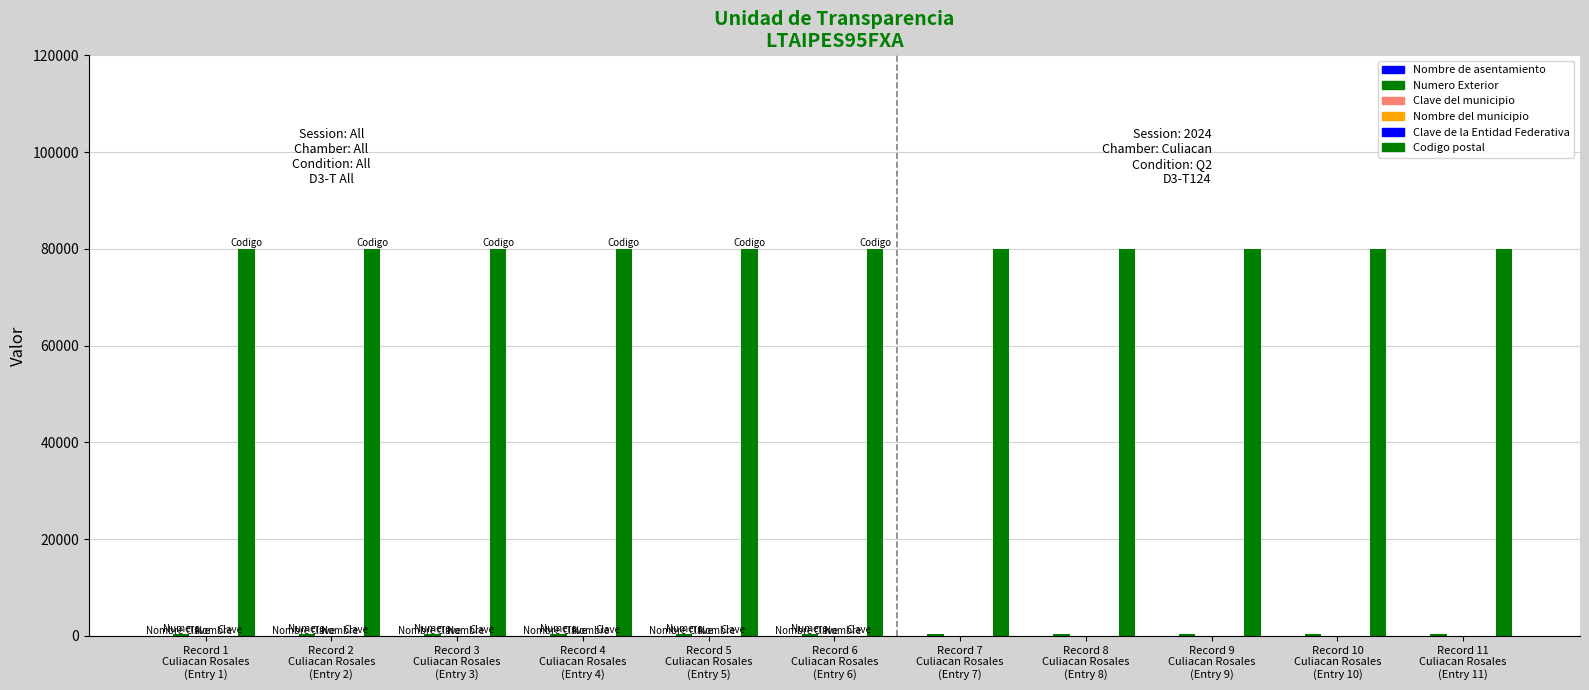

Reading right to left, list all the values displayed in this chart.

Nombre de asentamiento: Record 11
Culiacan Rosales
(Entry 11)=1	Record 10
Culiacan Rosales
(Entry 10)=1	Record 9
Culiacan Rosales
(Entry 9)=1	Record 8
Culiacan Rosales
(Entry 8)=1	Record 7
Culiacan Rosales
(Entry 7)=1	Record 6
Culiacan Rosales
(Entry 6)=1	Record 5
Culiacan Rosales
(Entry 5)=1	Record 4
Culiacan Rosales
(Entry 4)=1	Record 3
Culiacan Rosales
(Entry 3)=1	Record 2
Culiacan Rosales
(Entry 2)=1	Record 1
Culiacan Rosales
(Entry 1)=1
Numero Exterior: Record 11
Culiacan Rosales
(Entry 11)=320	Record 10
Culiacan Rosales
(Entry 10)=320	Record 9
Culiacan Rosales
(Entry 9)=320	Record 8
Culiacan Rosales
(Entry 8)=320	Record 7
Culiacan Rosales
(Entry 7)=320	Record 6
Culiacan Rosales
(Entry 6)=320	Record 5
Culiacan Rosales
(Entry 5)=320	Record 4
Culiacan Rosales
(Entry 4)=320	Record 3
Culiacan Rosales
(Entry 3)=320	Record 2
Culiacan Rosales
(Entry 2)=320	Record 1
Culiacan Rosales
(Entry 1)=320
Clave del municipio: Record 11
Culiacan Rosales
(Entry 11)=6	Record 10
Culiacan Rosales
(Entry 10)=6	Record 9
Culiacan Rosales
(Entry 9)=6	Record 8
Culiacan Rosales
(Entry 8)=6	Record 7
Culiacan Rosales
(Entry 7)=6	Record 6
Culiacan Rosales
(Entry 6)=6	Record 5
Culiacan Rosales
(Entry 5)=6	Record 4
Culiacan Rosales
(Entry 4)=6	Record 3
Culiacan Rosales
(Entry 3)=6	Record 2
Culiacan Rosales
(Entry 2)=6	Record 1
Culiacan Rosales
(Entry 1)=6
Nombre del municipio: Record 11
Culiacan Rosales
(Entry 11)=1	Record 10
Culiacan Rosales
(Entry 10)=1	Record 9
Culiacan Rosales
(Entry 9)=1	Record 8
Culiacan Rosales
(Entry 8)=1	Record 7
Culiacan Rosales
(Entry 7)=1	Record 6
Culiacan Rosales
(Entry 6)=1	Record 5
Culiacan Rosales
(Entry 5)=1	Record 4
Culiacan Rosales
(Entry 4)=1	Record 3
Culiacan Rosales
(Entry 3)=1	Record 2
Culiacan Rosales
(Entry 2)=1	Record 1
Culiacan Rosales
(Entry 1)=1
Clave de la Entidad Federativa: Record 11
Culiacan Rosales
(Entry 11)=25	Record 10
Culiacan Rosales
(Entry 10)=25	Record 9
Culiacan Rosales
(Entry 9)=25	Record 8
Culiacan Rosales
(Entry 8)=25	Record 7
Culiacan Rosales
(Entry 7)=25	Record 6
Culiacan Rosales
(Entry 6)=25	Record 5
Culiacan Rosales
(Entry 5)=25	Record 4
Culiacan Rosales
(Entry 4)=25	Record 3
Culiacan Rosales
(Entry 3)=25	Record 2
Culiacan Rosales
(Entry 2)=25	Record 1
Culiacan Rosales
(Entry 1)=25
Codigo postal: Record 11
Culiacan Rosales
(Entry 11)=80000	Record 10
Culiacan Rosales
(Entry 10)=80000	Record 9
Culiacan Rosales
(Entry 9)=80000	Record 8
Culiacan Rosales
(Entry 8)=80000	Record 7
Culiacan Rosales
(Entry 7)=80000	Record 6
Culiacan Rosales
(Entry 6)=80000	Record 5
Culiacan Rosales
(Entry 5)=80000	Record 4
Culiacan Rosales
(Entry 4)=80000	Record 3
Culiacan Rosales
(Entry 3)=80000	Record 2
Culiacan Rosales
(Entry 2)=80000	Record 1
Culiacan Rosales
(Entry 1)=80000